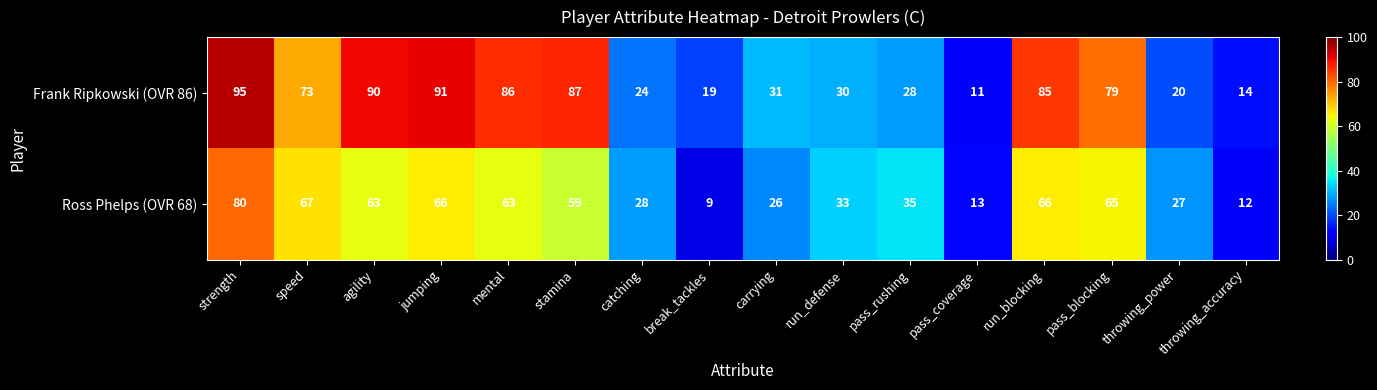

The value of Frank Ripkowski (OVR 86) at run_defense is 11. True or false?

False